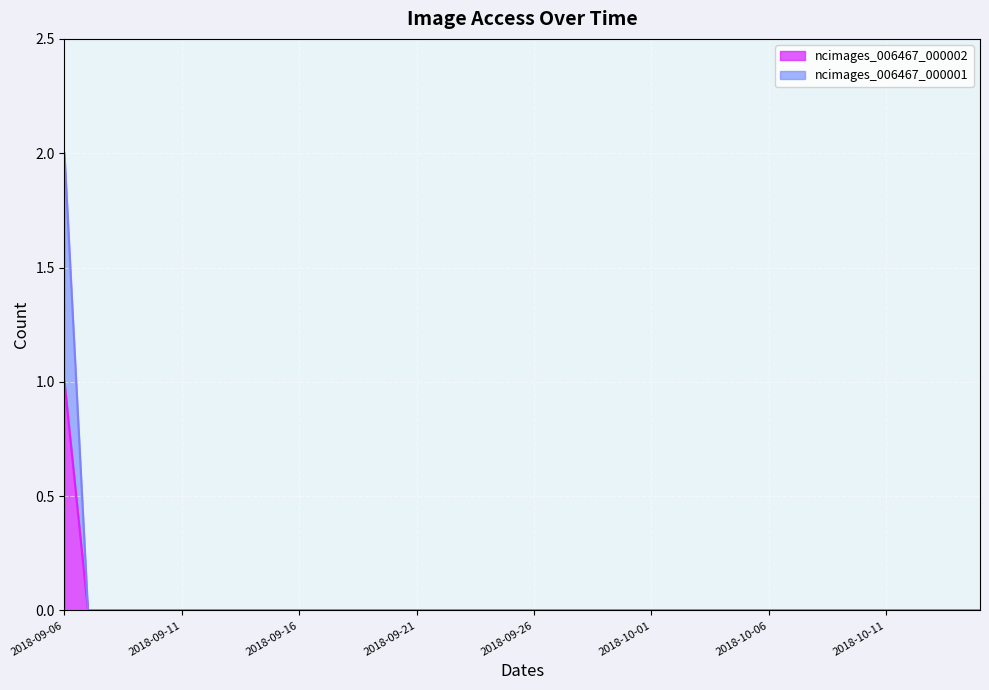

What is the sum of all ncimages_006467_000002 values?

1